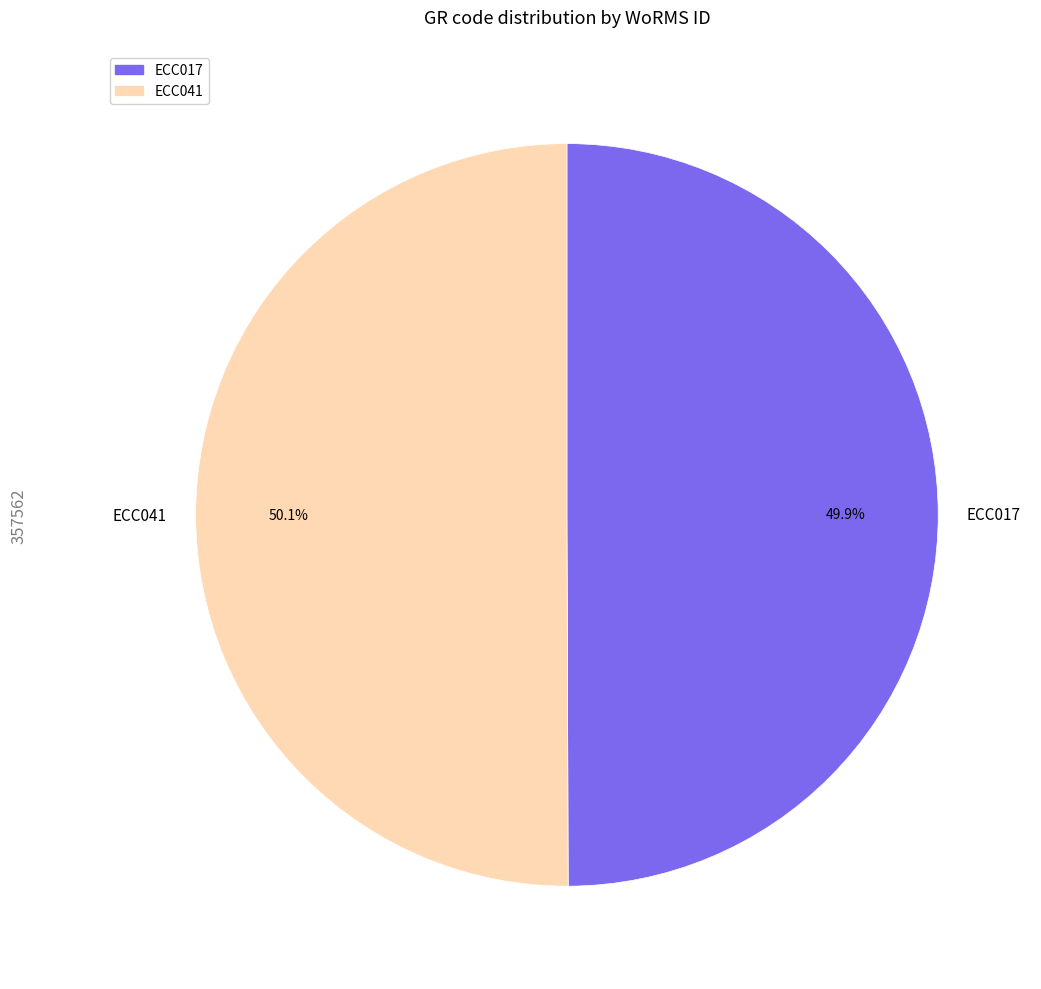

Is there any slice that represents more than half of the pie?

Yes